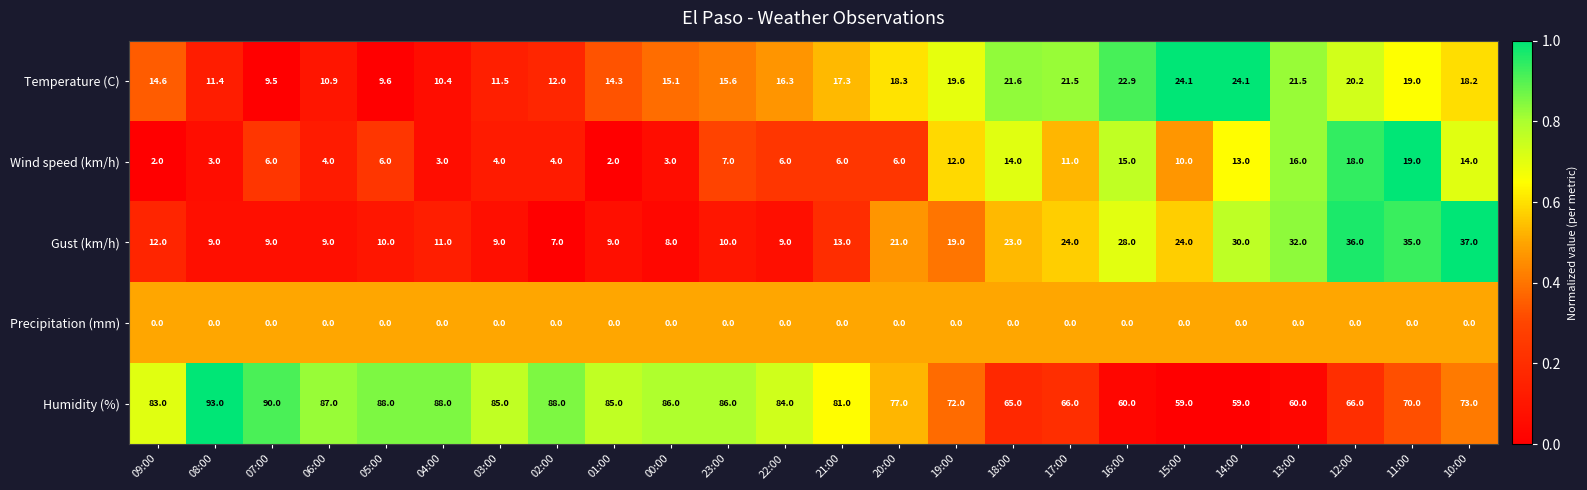

What is the sum of all Gust (km/h) values?

434.0